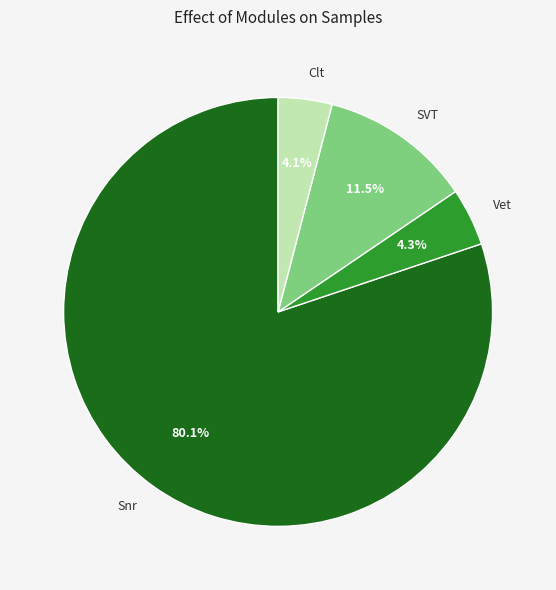

To the nearest percent, what is the average slice percentage?

25%